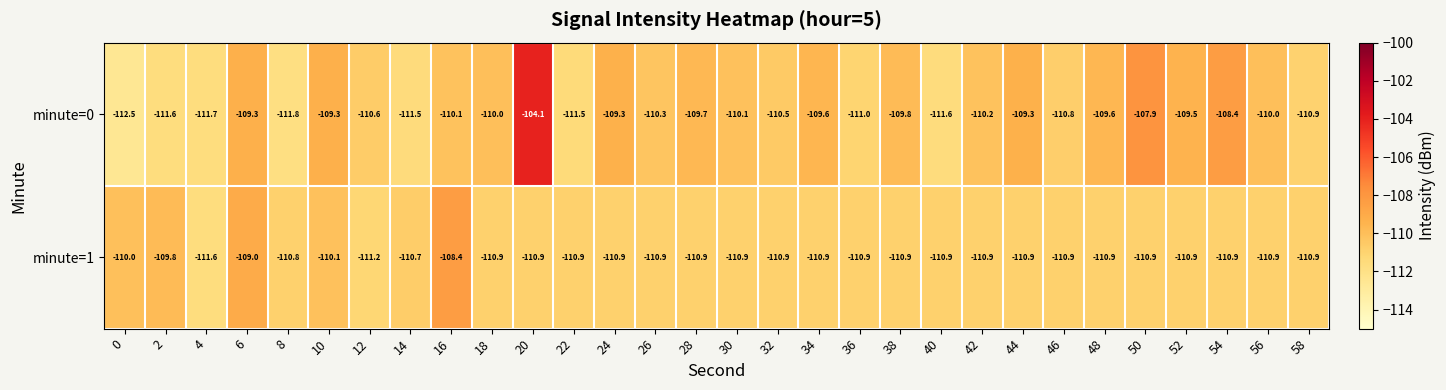

At 16, list the series in order from smallest to largest.

minute=0, minute=1